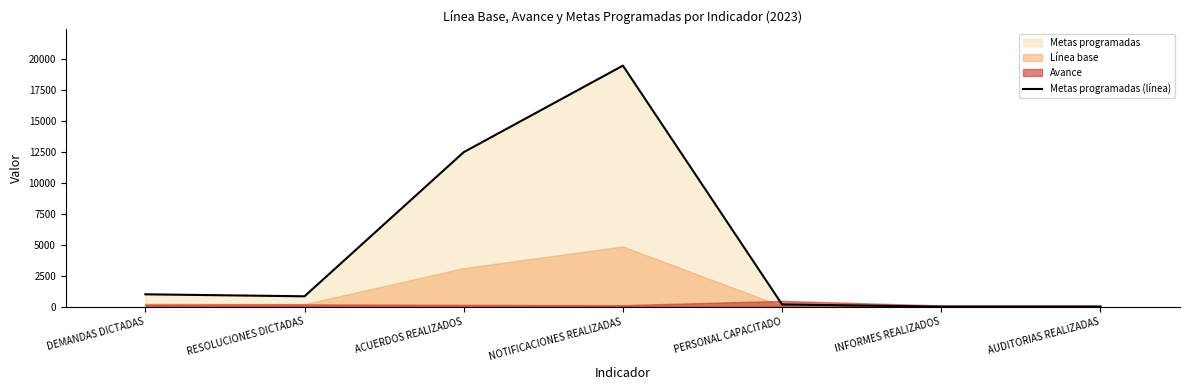

How many values are below 840?

3